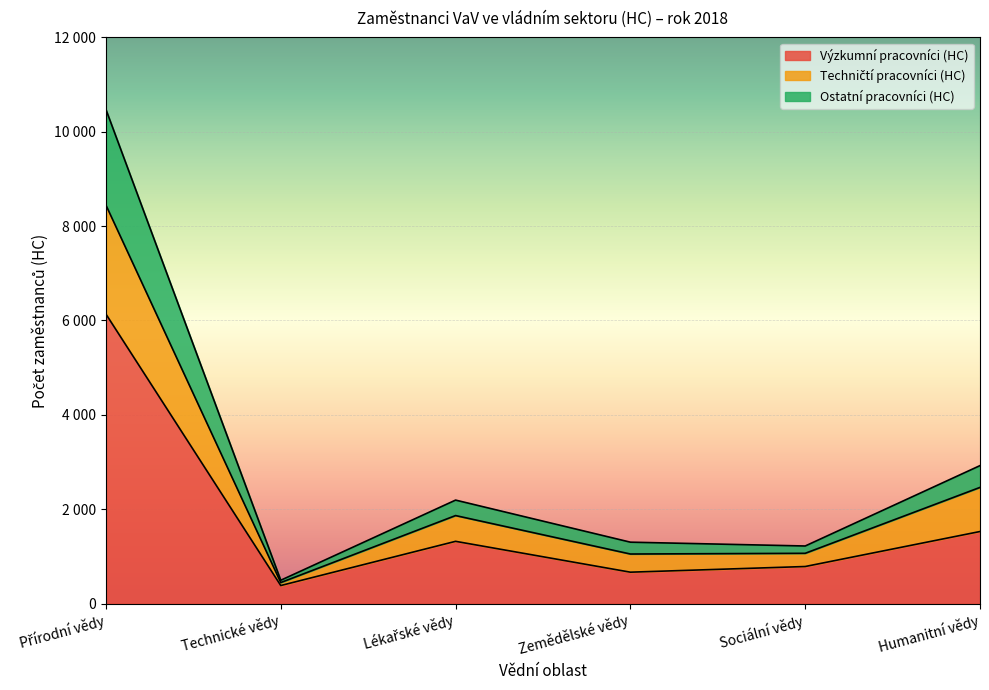

List the labels in order of Ostatní pracovníci (HC) value, smallest first.

Technické vědy, Sociální vědy, Zemědělské vědy, Lékařské vědy, Humanitní vědy, Přírodní vědy